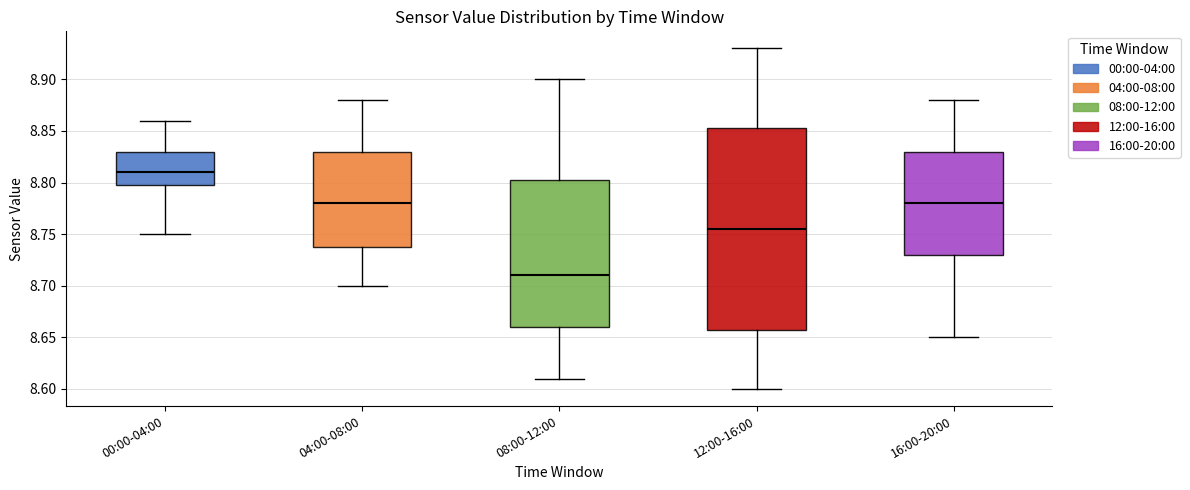

Reading left to right, transcribe this box plot: for each box, give where its median line is, the range the box spans, and where its two whiskers end, as read against the y-axis. The values are not printed on the chart, so give them approximately, as read against the axis.

00:00-04:00: median 8.810, box 8.800 to 8.830, whiskers 8.750 to 8.860
04:00-08:00: median 8.780, box 8.740 to 8.830, whiskers 8.700 to 8.880
08:00-12:00: median 8.710, box 8.660 to 8.805, whiskers 8.610 to 8.900
12:00-16:00: median 8.755, box 8.660 to 8.855, whiskers 8.600 to 8.930
16:00-20:00: median 8.780, box 8.730 to 8.830, whiskers 8.650 to 8.880